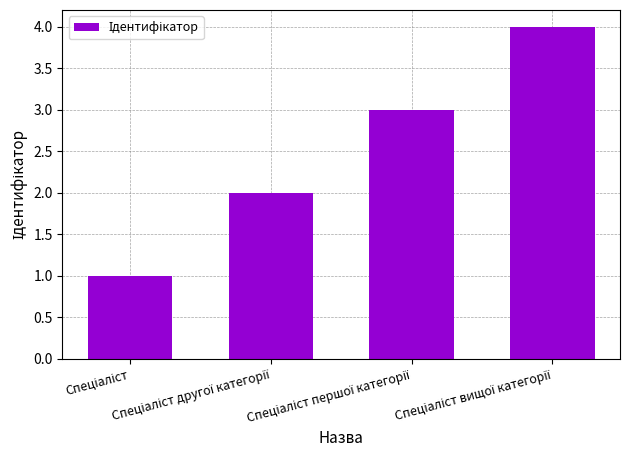

What is the sum of all values?

10